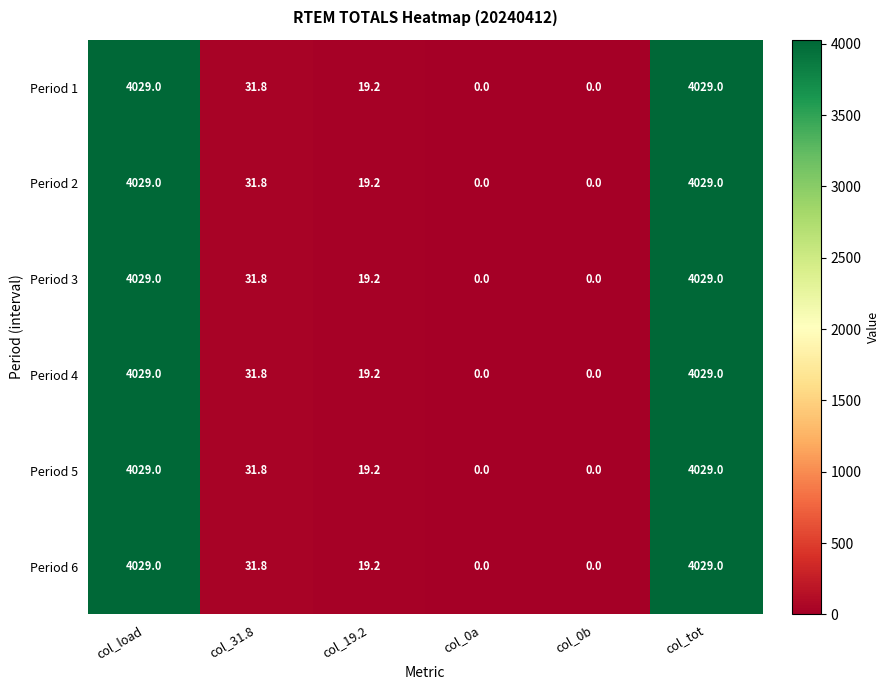

At which label is Period 5 closest to 2014?

col_31.8